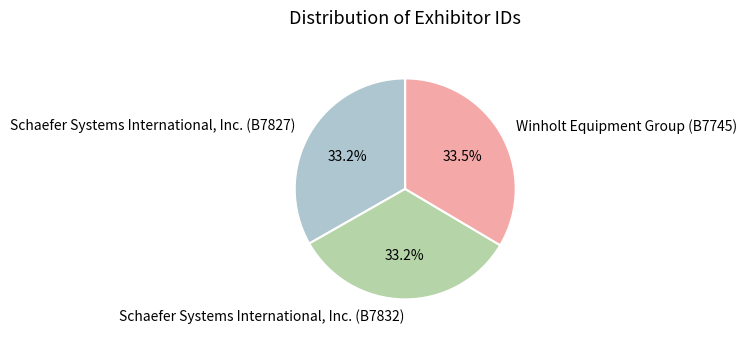

Count the number of slices in the pie.

3